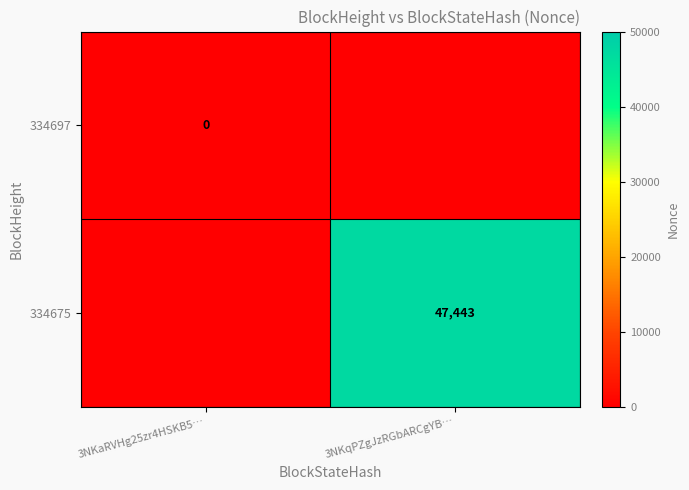

Is it true that 334675 equals 47443 at 3NKqPZgJzRGbARCgYB…?

True